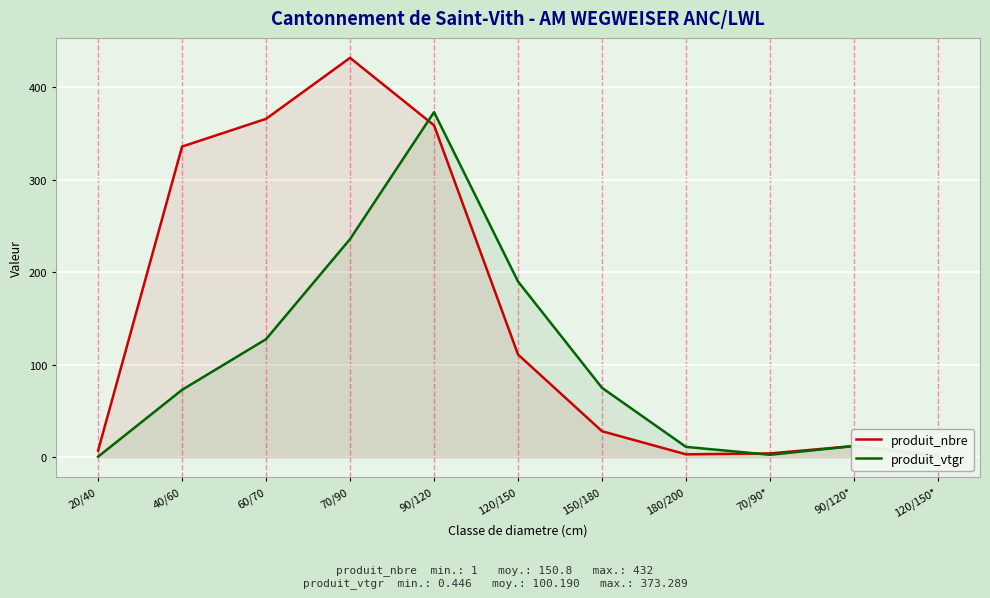

How many distinct data groups are displayed?

2